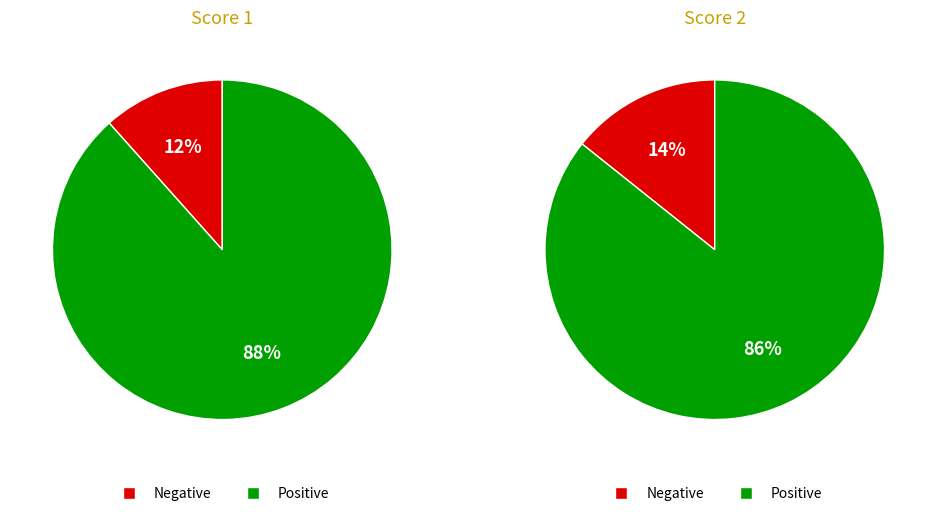

Does 5 account for over 50% of the chart?

No